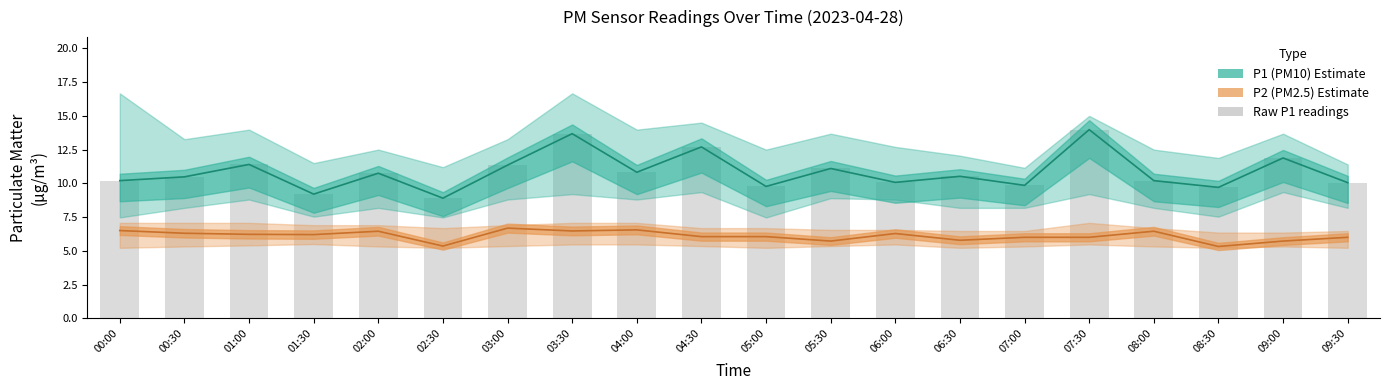

What is the difference between the values at 07:00 and 08:30?

0.2